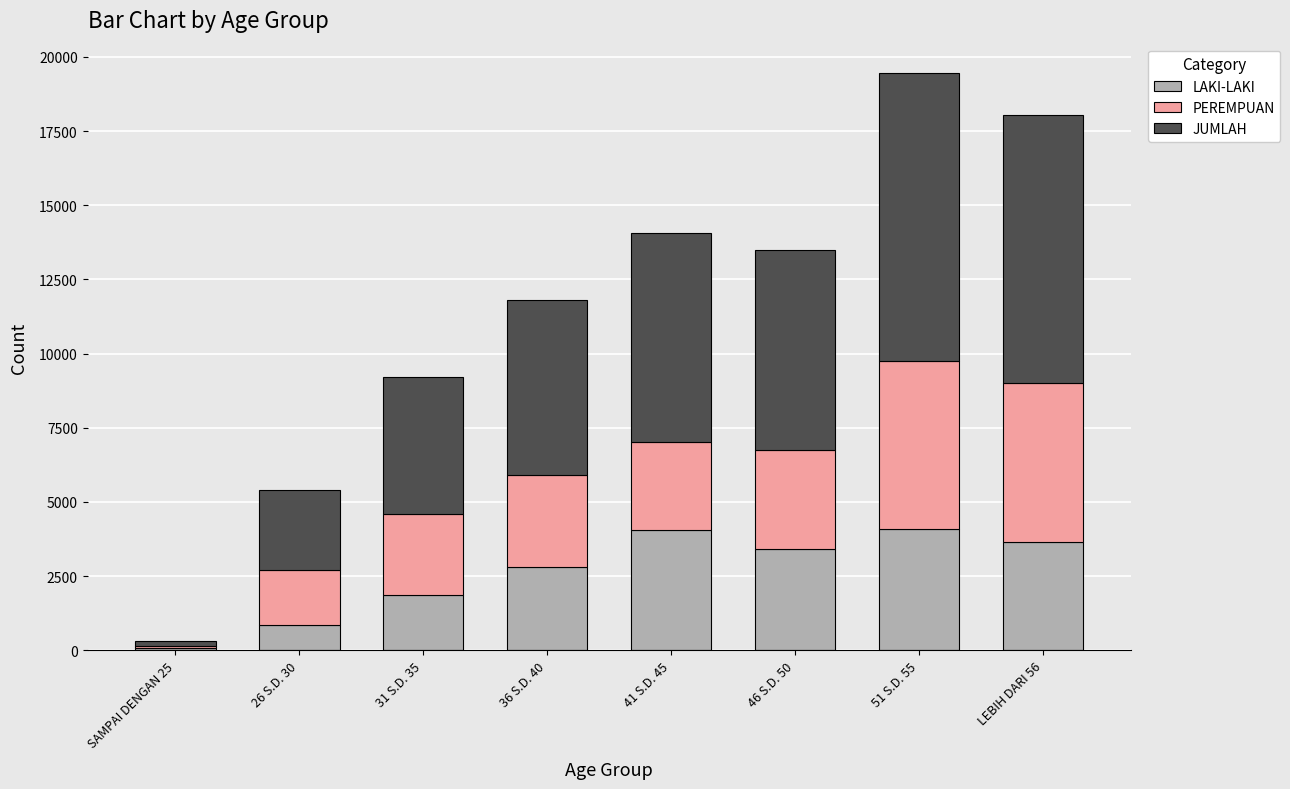

What is the highest value of the LAKI-LAKI series?

4088